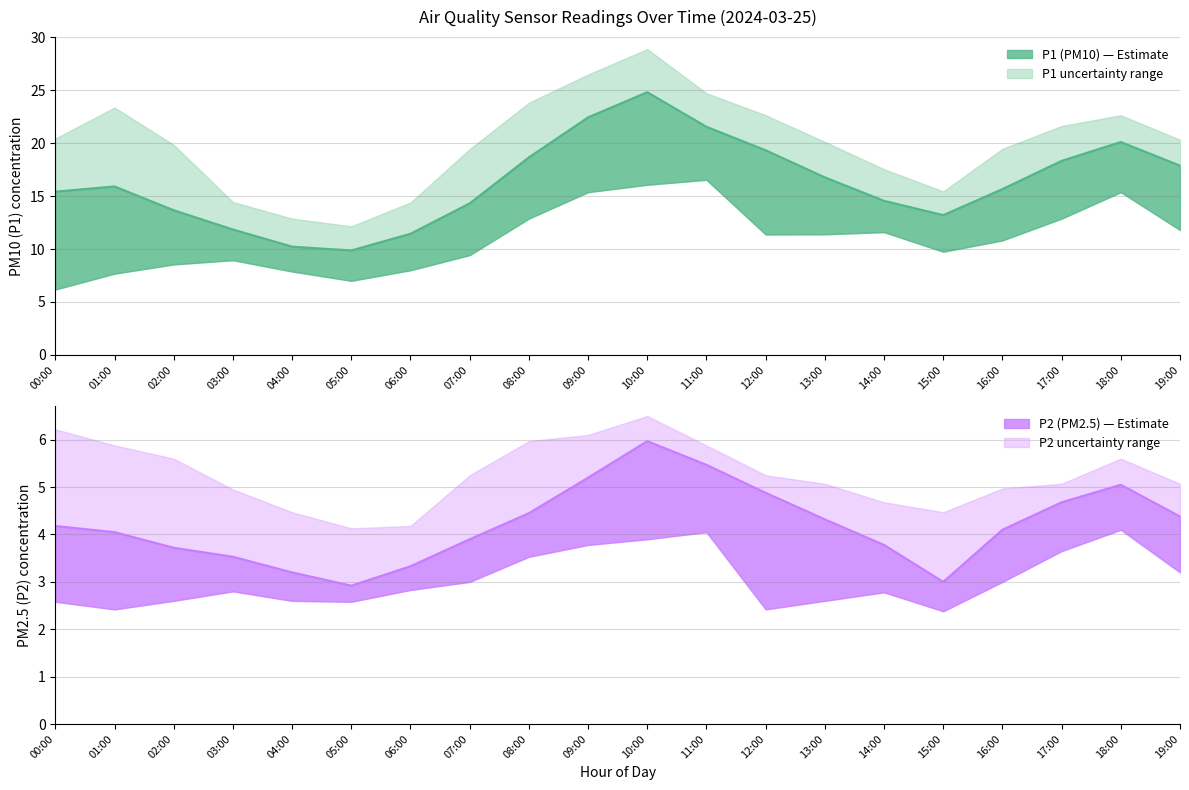

At which category does P2 reach its first local valley?

05:00